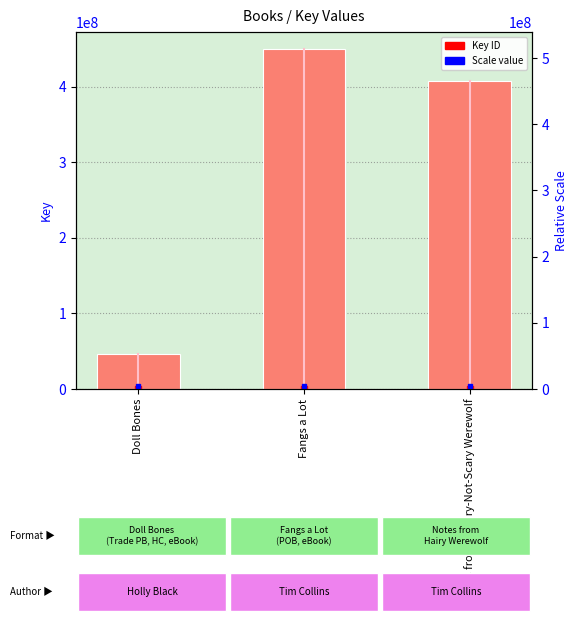

List the labels in order of value, smallest first.

Doll Bones, Notes from a Hairy-Not-Scary Werewolf, Fangs a Lot